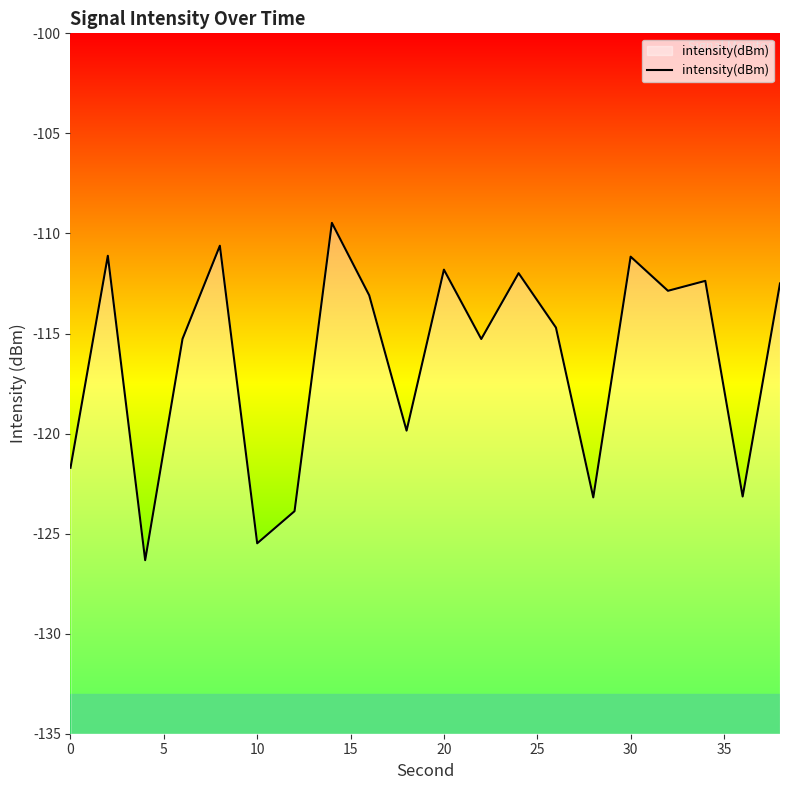

Reading left to right, what are all the values shown in this chart?

-121.7	-111.1	-126.3	-115.3	-110.6	-125.5	-123.9	-109.5	-113.1	-119.9	-111.8	-115.3	-112.0	-114.7	-123.2	-111.2	-112.9	-112.4	-123.1	-112.5